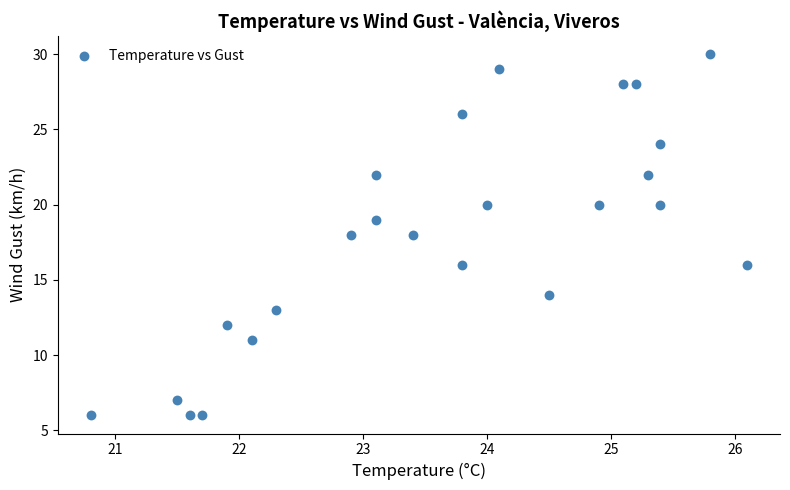

What is the range of Y values (max minus min)?

24